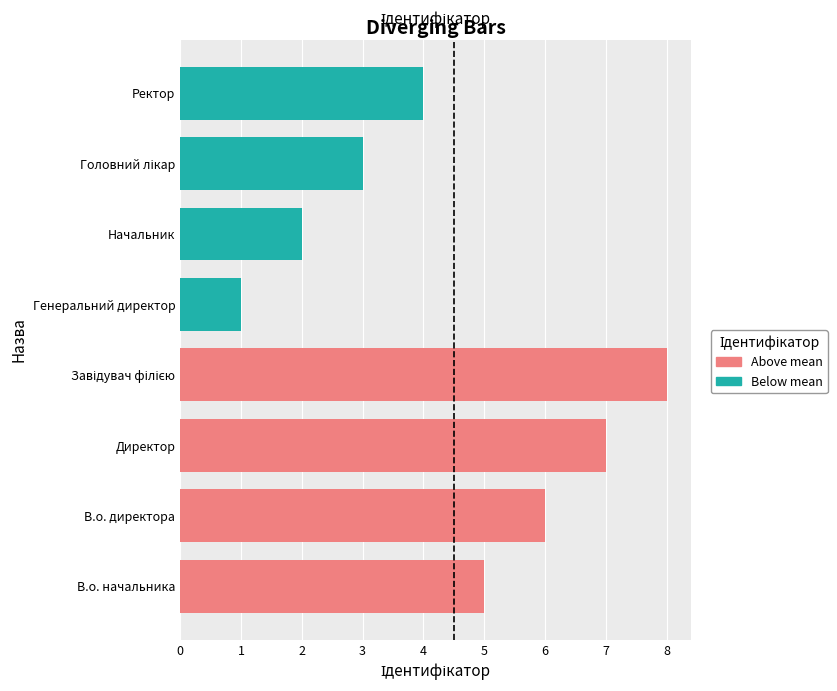

What is the value of the Above mean bar at the 3rd from the left?

7